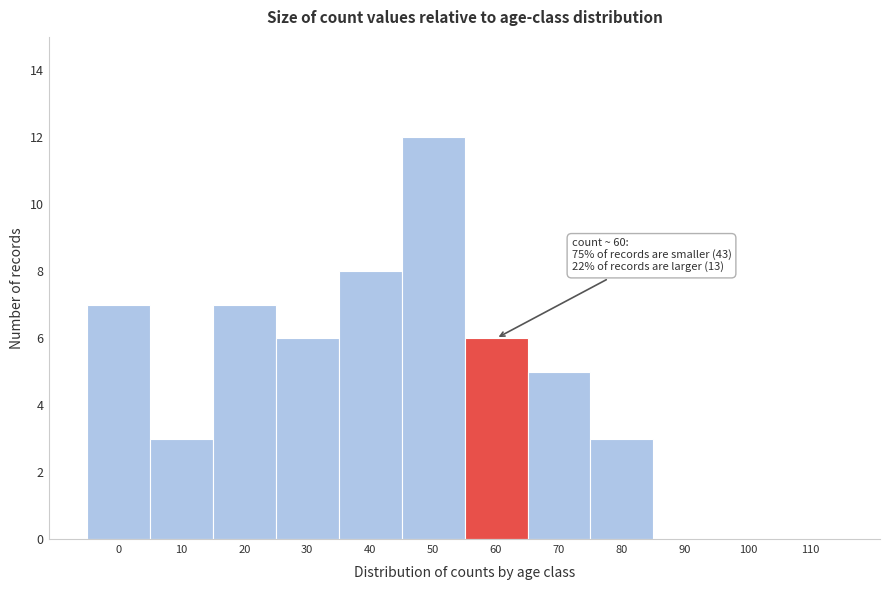

Reading left to right, transcribe all the data shown in this chart.

0=7	10=3	20=7	30=6	40=8	50=12	60=6	70=5	80=3	90=0	100=0	110=0